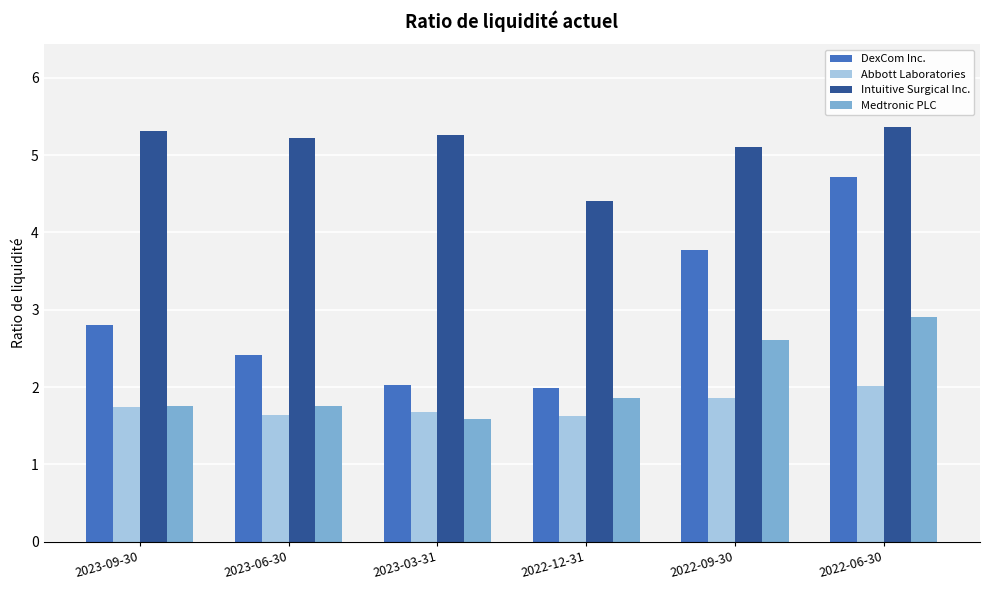

What is the lowest value of the Abbott Laboratories series?

1.6